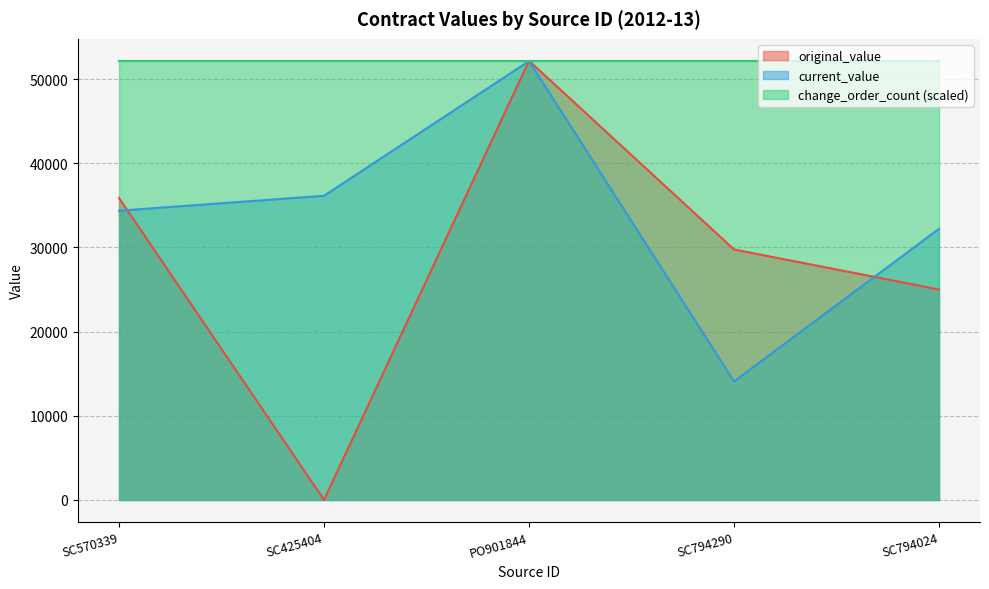

In original_value, how many points are higher than both neighbors (excluding endpoints)?

1